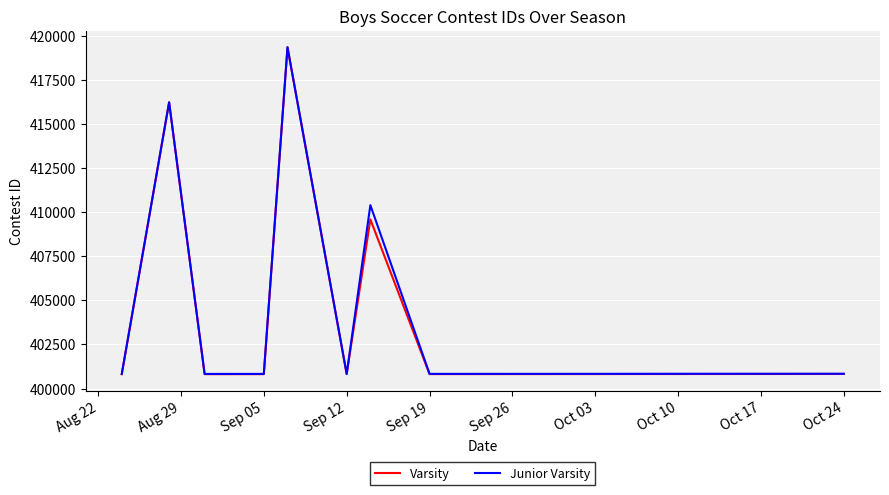

True or false: Junior Varsity and Varsity intersect in this chart.

False